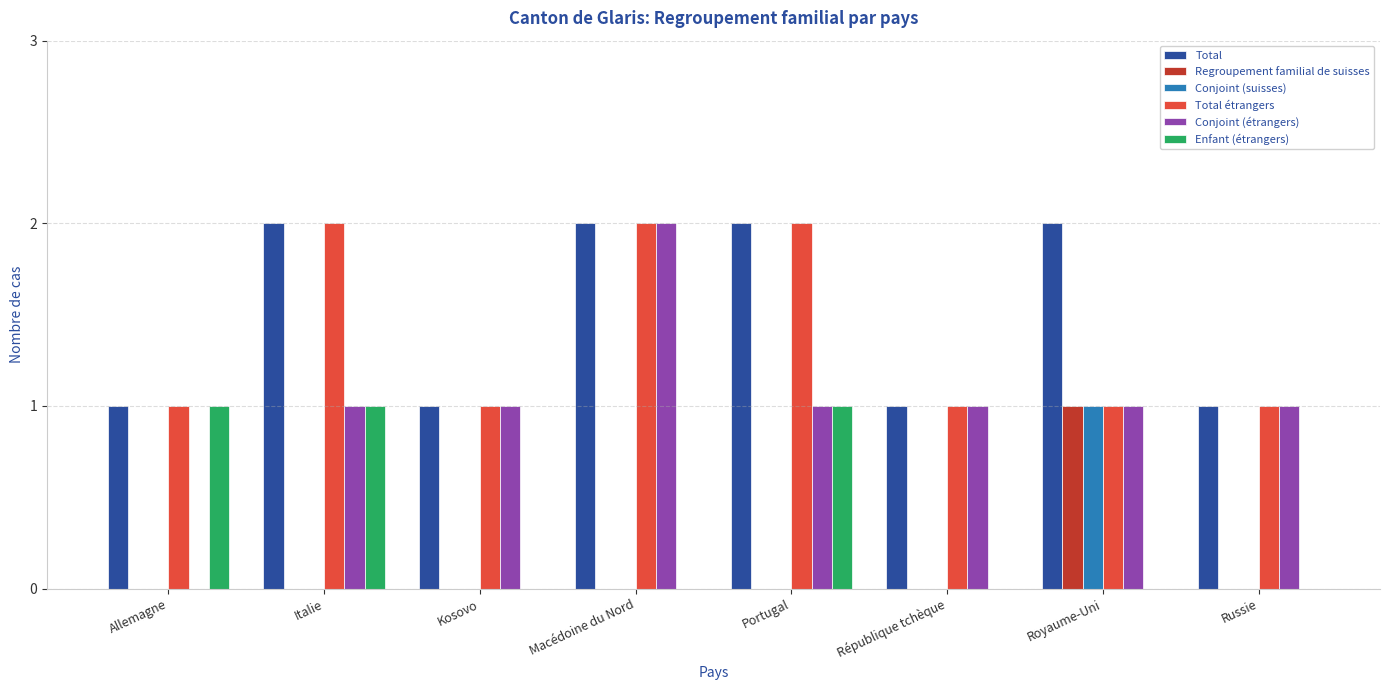

Is it true that Regroupement familial de suisses equals 0 at Italie?

True